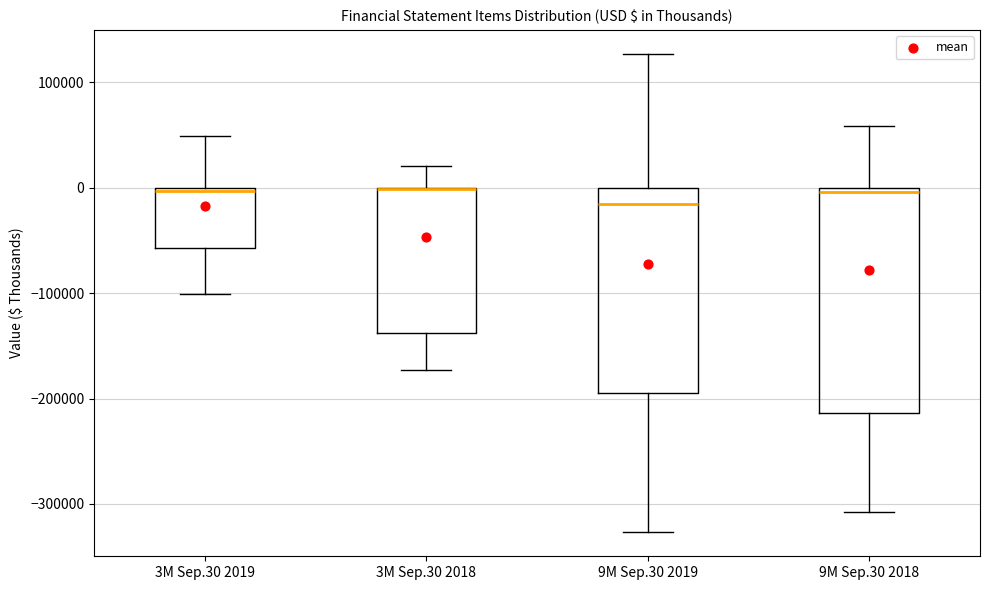

Which box is the tallest, from its lower edge to its upper edge?

9M Sep.30 2018